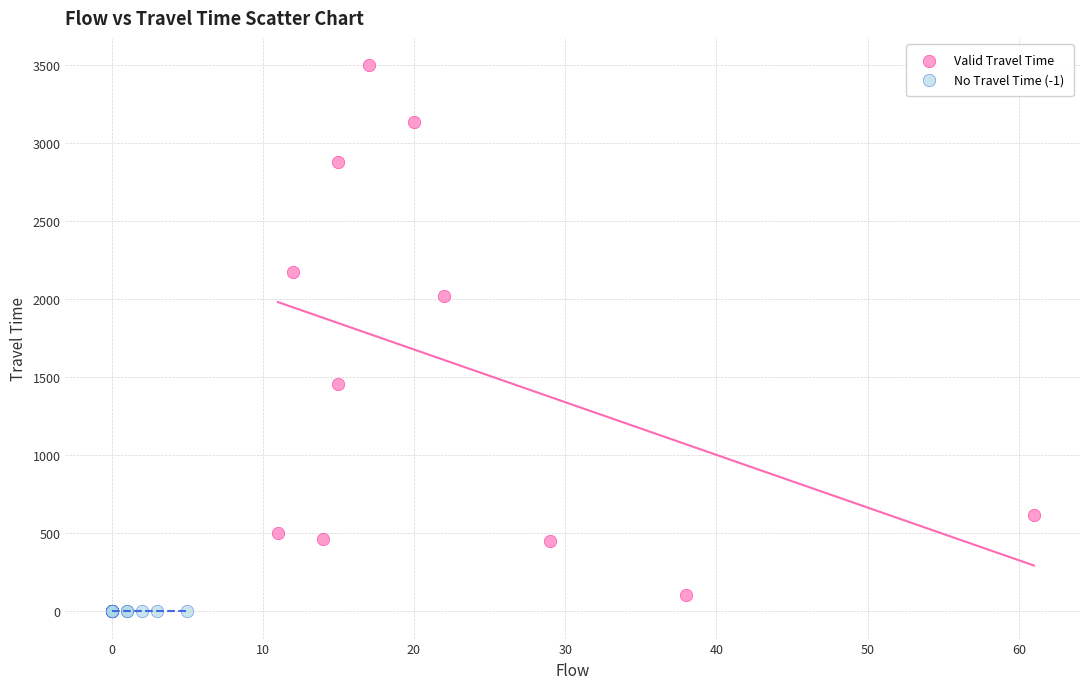

Which series contains the lowest Y value?

No Travel Time (-1)